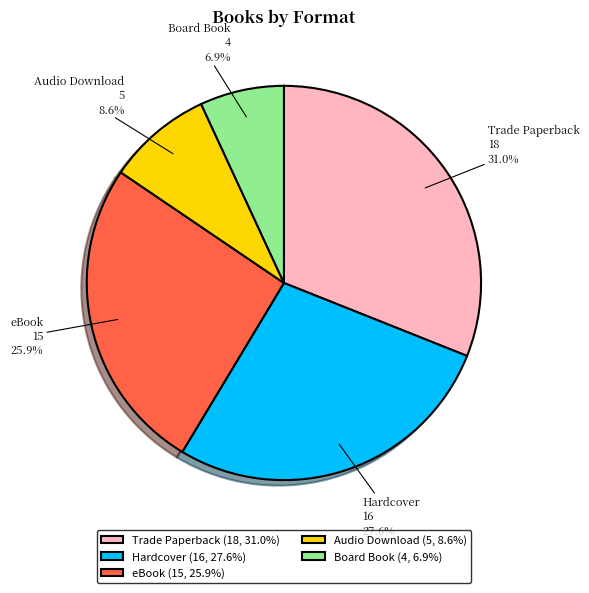

Is Audio Download the majority of the pie?

No